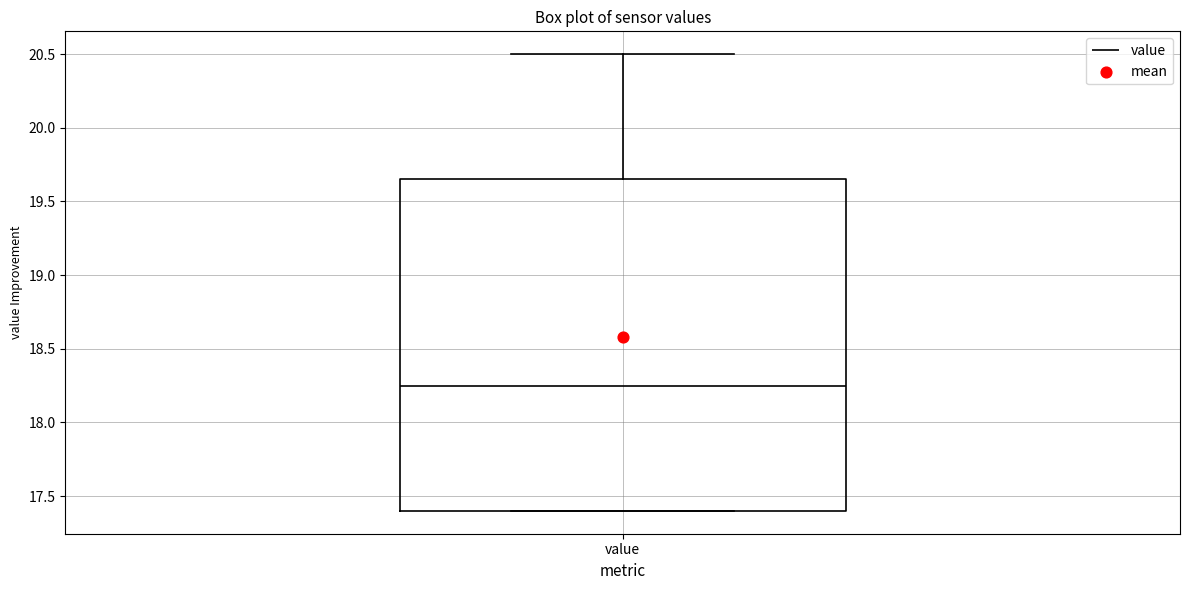

Read this box plot against the y-axis: the position of the median line, the range covered by the box, and the ends of both whiskers. The values are not printed on the chart, so give them approximately, as read against the axis.

median 18.25, box 17.40 to 19.65, whiskers 17.40 to 20.50